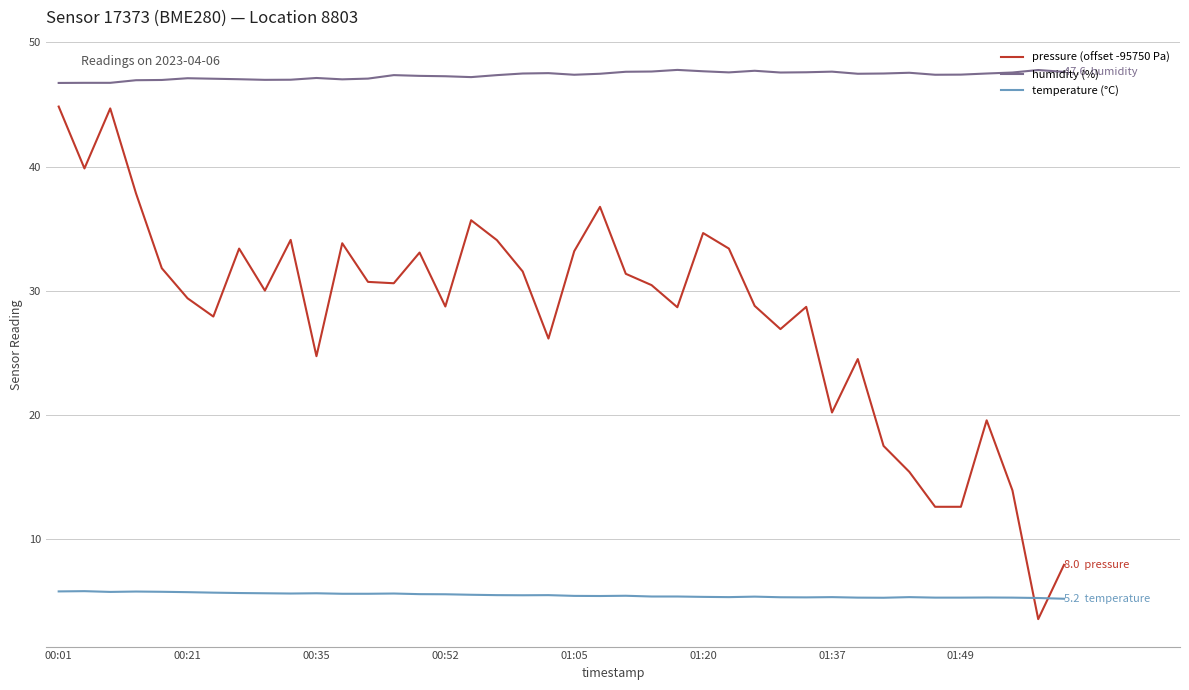

True or false: humidity (%) and pressure (offset -95750 Pa) cross at least once.

False